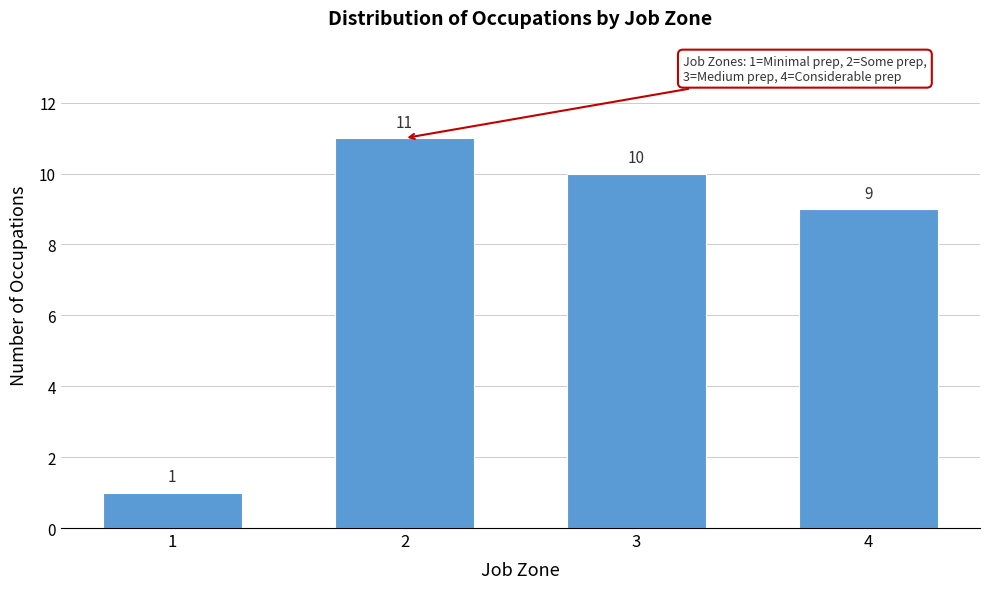

Reading right to left, extract all data points from this chart.

4=9	3=10	2=11	1=1